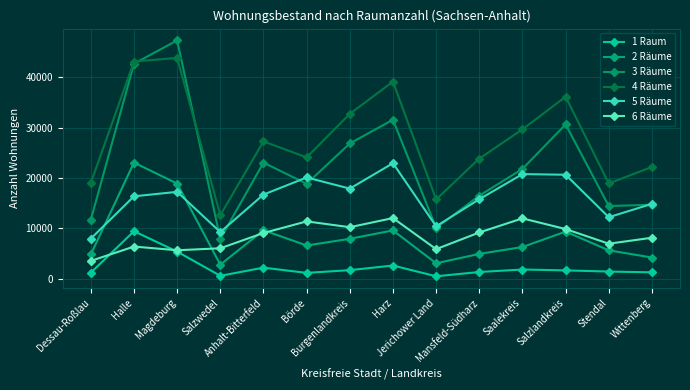

How many data points in 6 Räume are less than 9103?

7